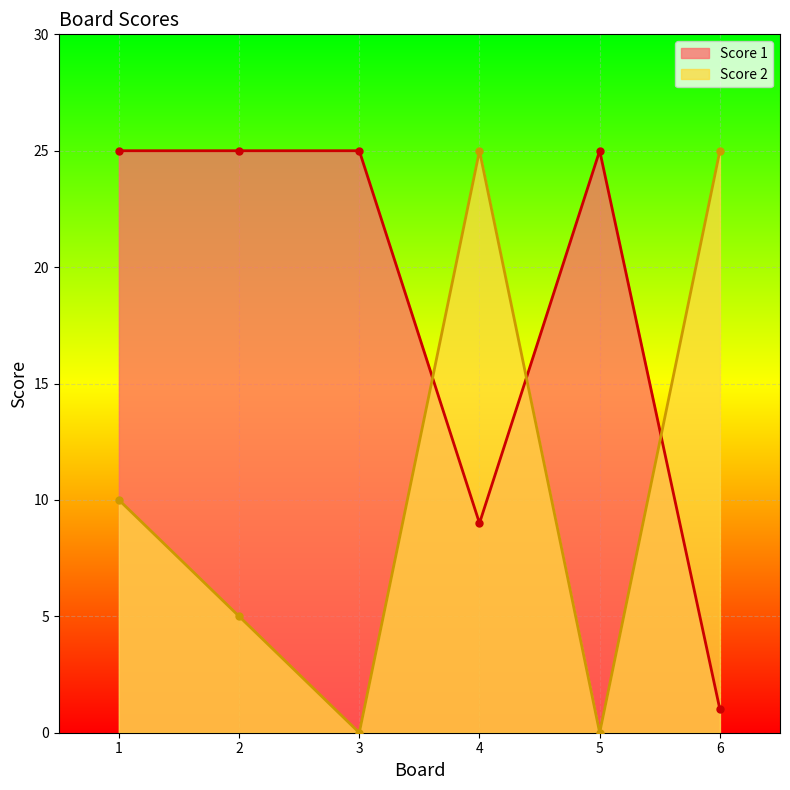

What is the lowest value of the Score 1 series?

1